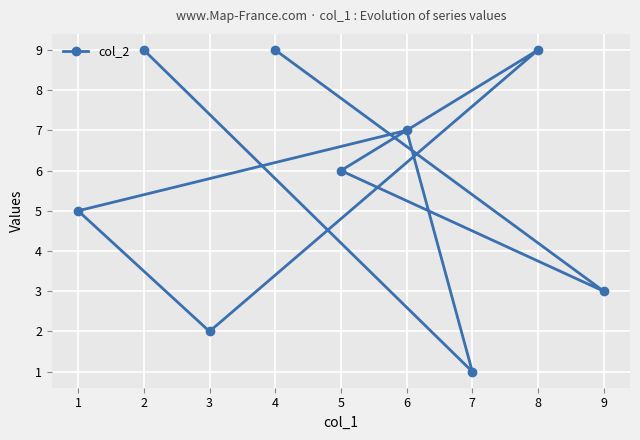

What is the smallest value displayed?

1